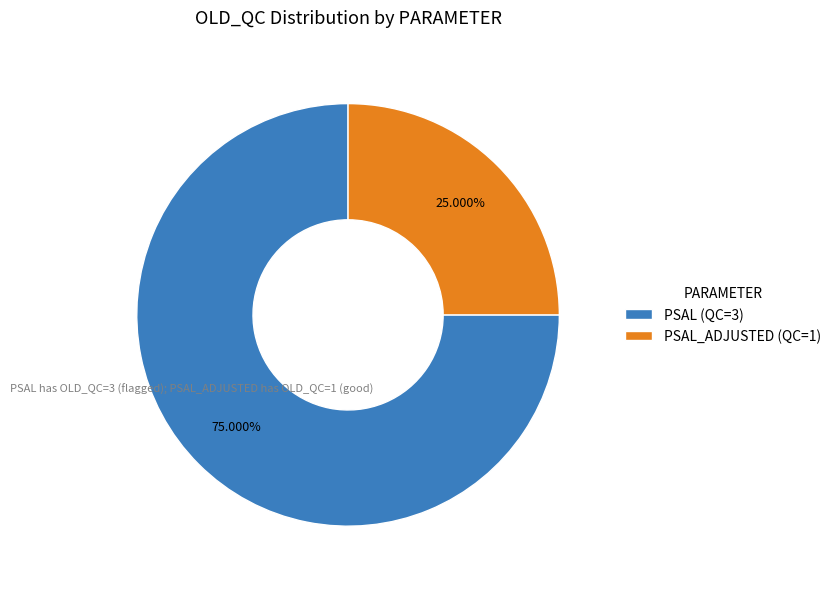

Does any single category account for the majority?

Yes